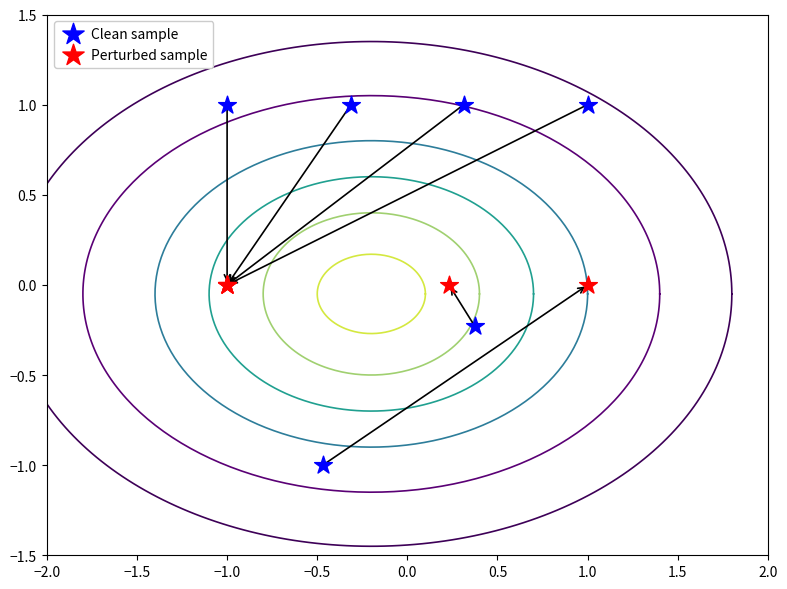

Which series contains the highest Y value?

Clean sample